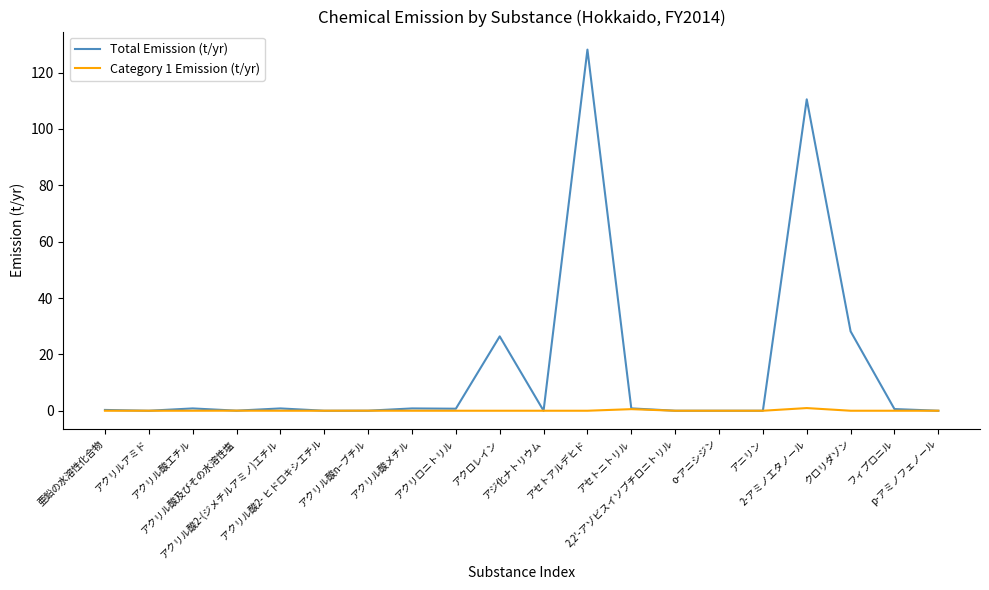

Which series has the largest total across all categories?

Total Emission (t/yr)